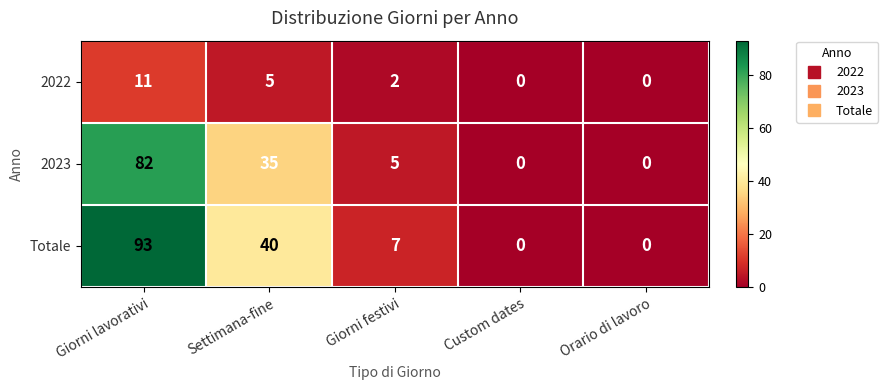

At which category is the sum across all series the highest?

Giorni lavorativi